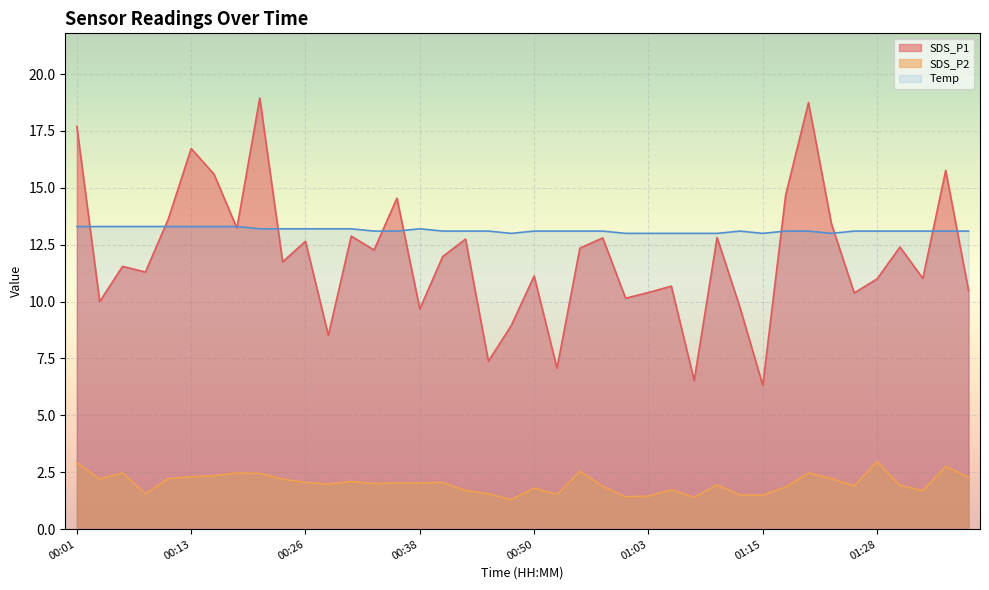

True or false: SDS_P2 and SDS_P1 cross at least once.

False